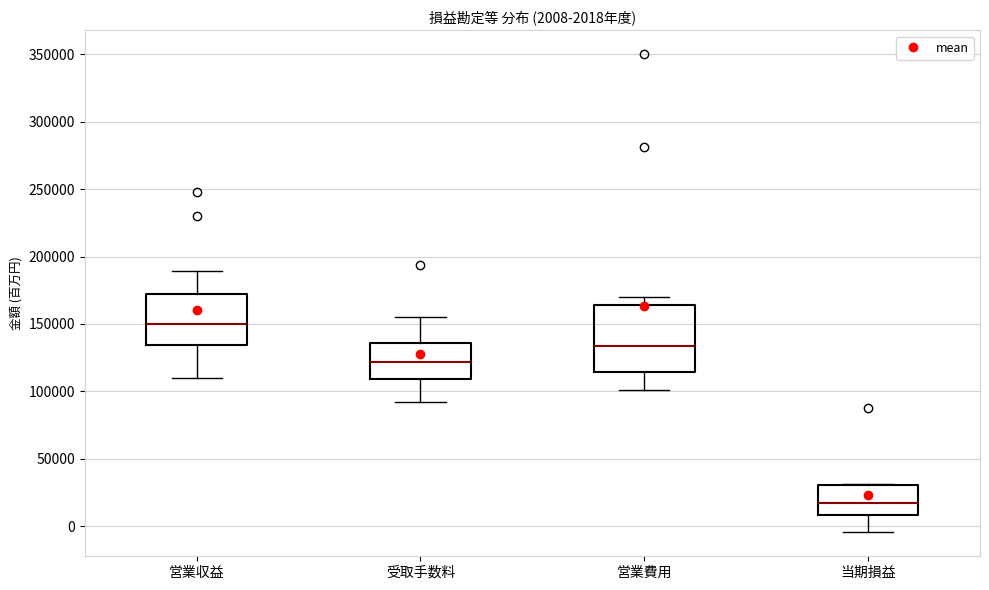

Which box's median line is the lowest?

当期損益